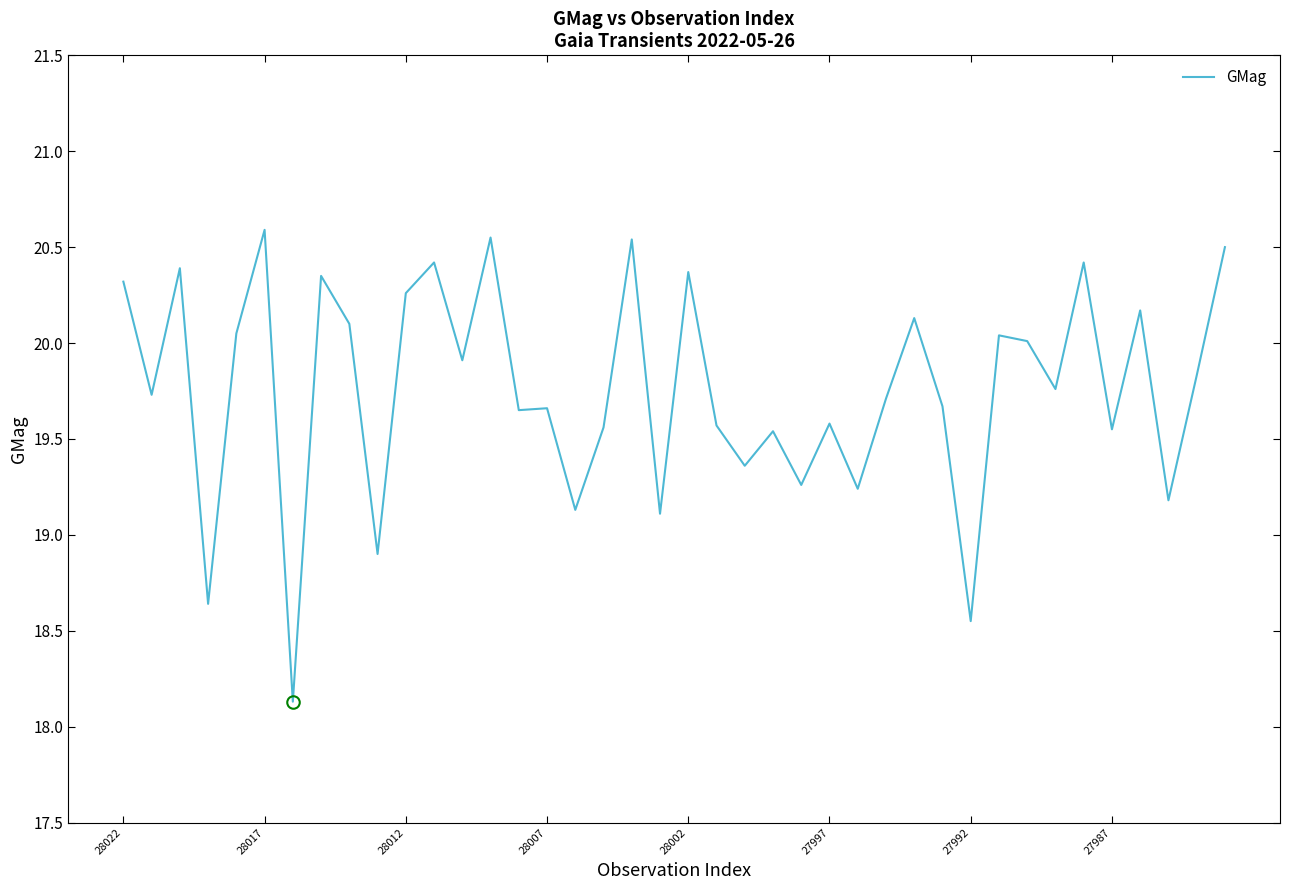

What is the smallest value displayed?

18.1